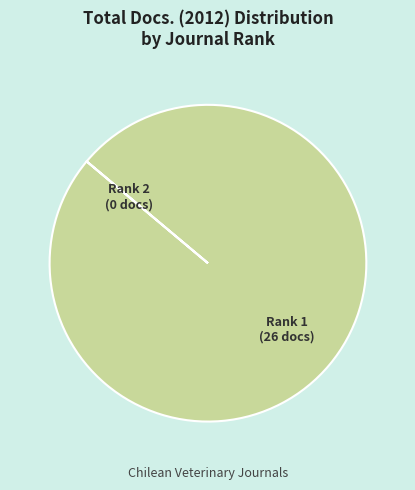

Is there a majority slice in this chart?

Yes